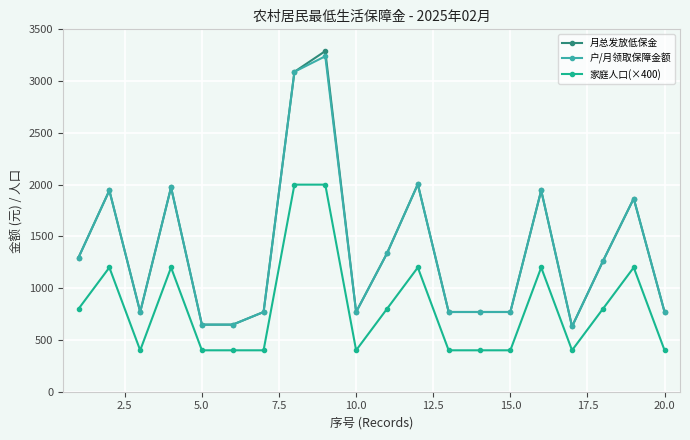

True or false: 家庭人口(×400) has more than 0 points higher than both neighbors.

True